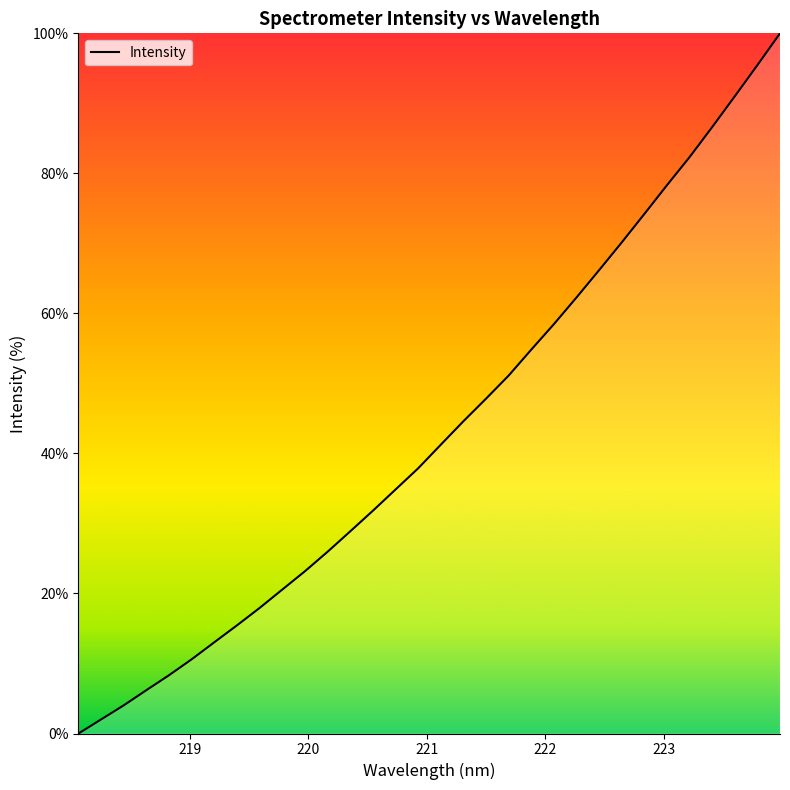

What is the difference between the maximum and minimum values?

100.0